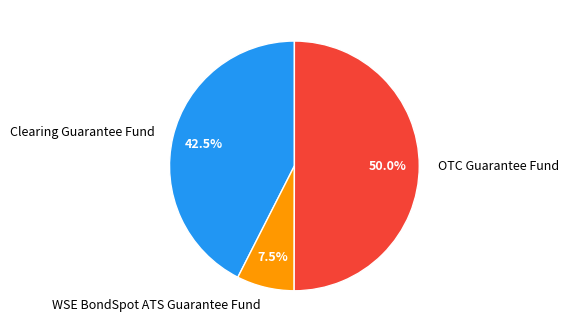

How many slices are in this pie chart?

3